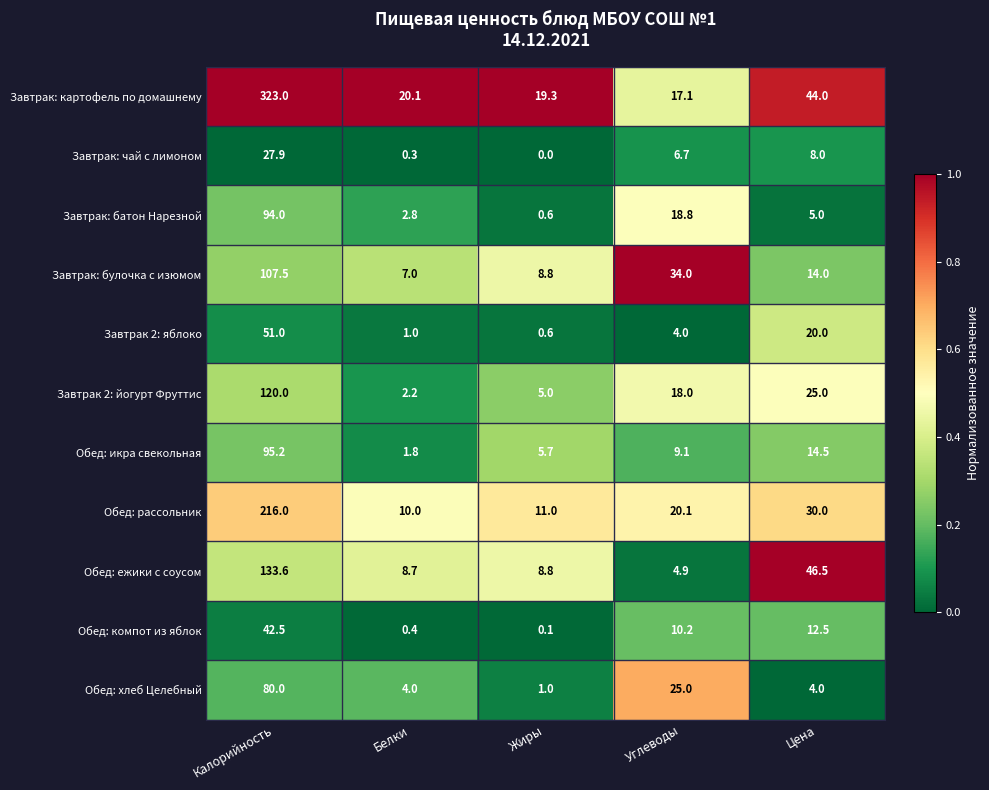

The value of Завтрак: булочка с изюмом at Белки is 2.6. True or false?

False